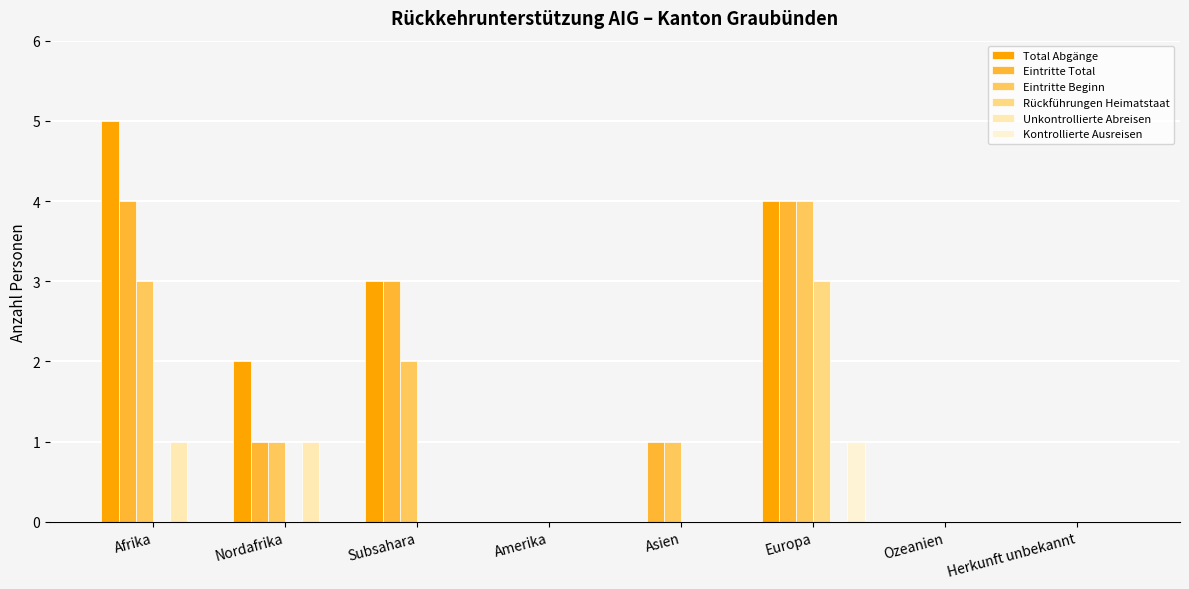

Is it true that Eintritte Total equals 0 at Nordafrika?

False